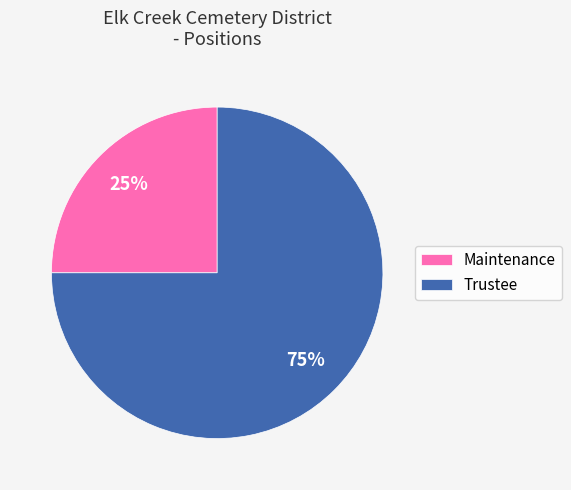

Rank the categories by value from highest to lowest.

Trustee, Maintenance